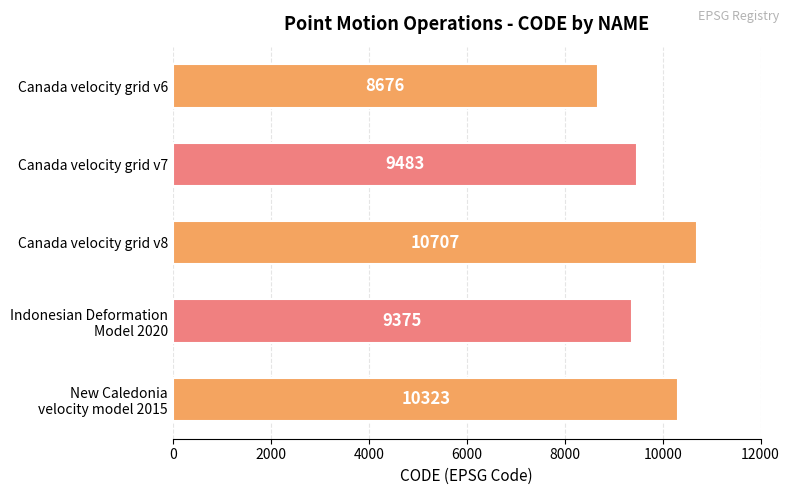

Where is the data nearest to the value 9691?

Canada velocity grid v7